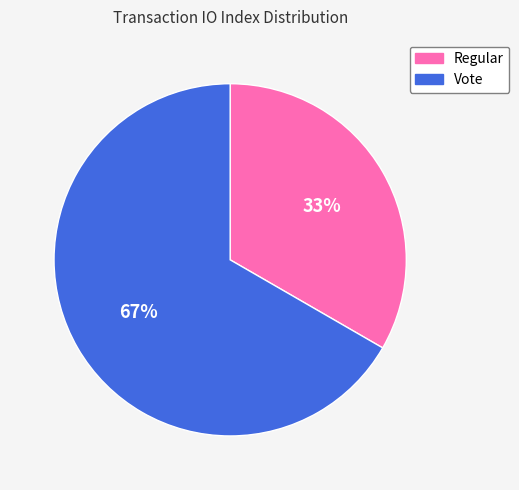

How many segments does this pie chart have?

2